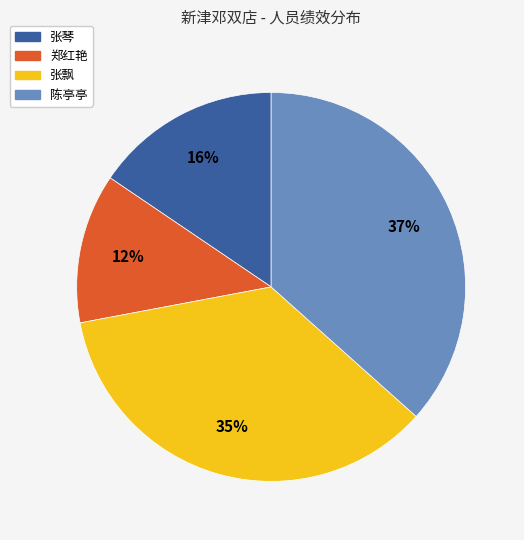

How many segments does this pie chart have?

4